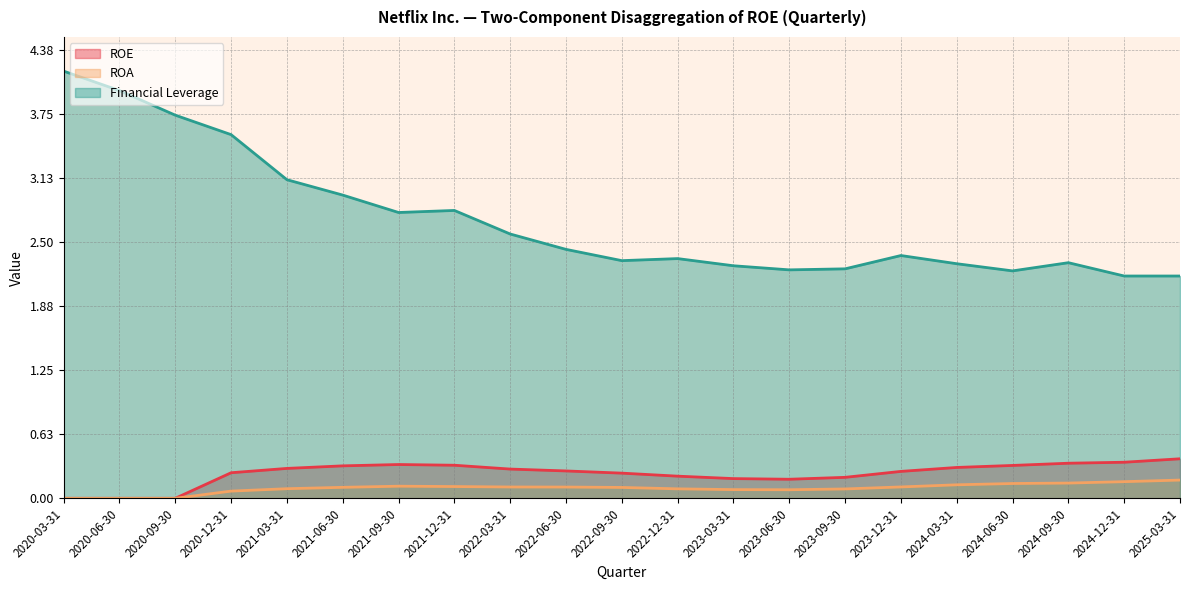

True or false: Financial Leverage has more than 2 points higher than both neighbors.

True